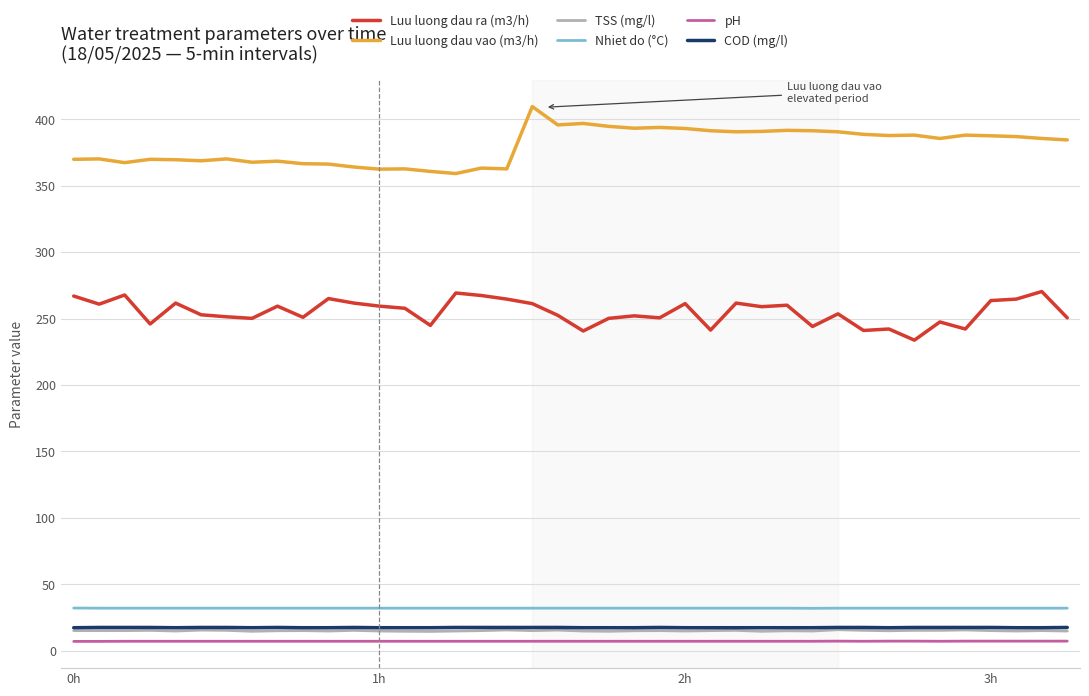

What is the greatest value displayed?

409.5